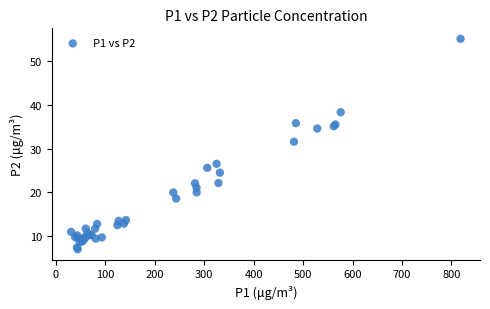

What Y value in the scatter plot is closest to 31?

31.6